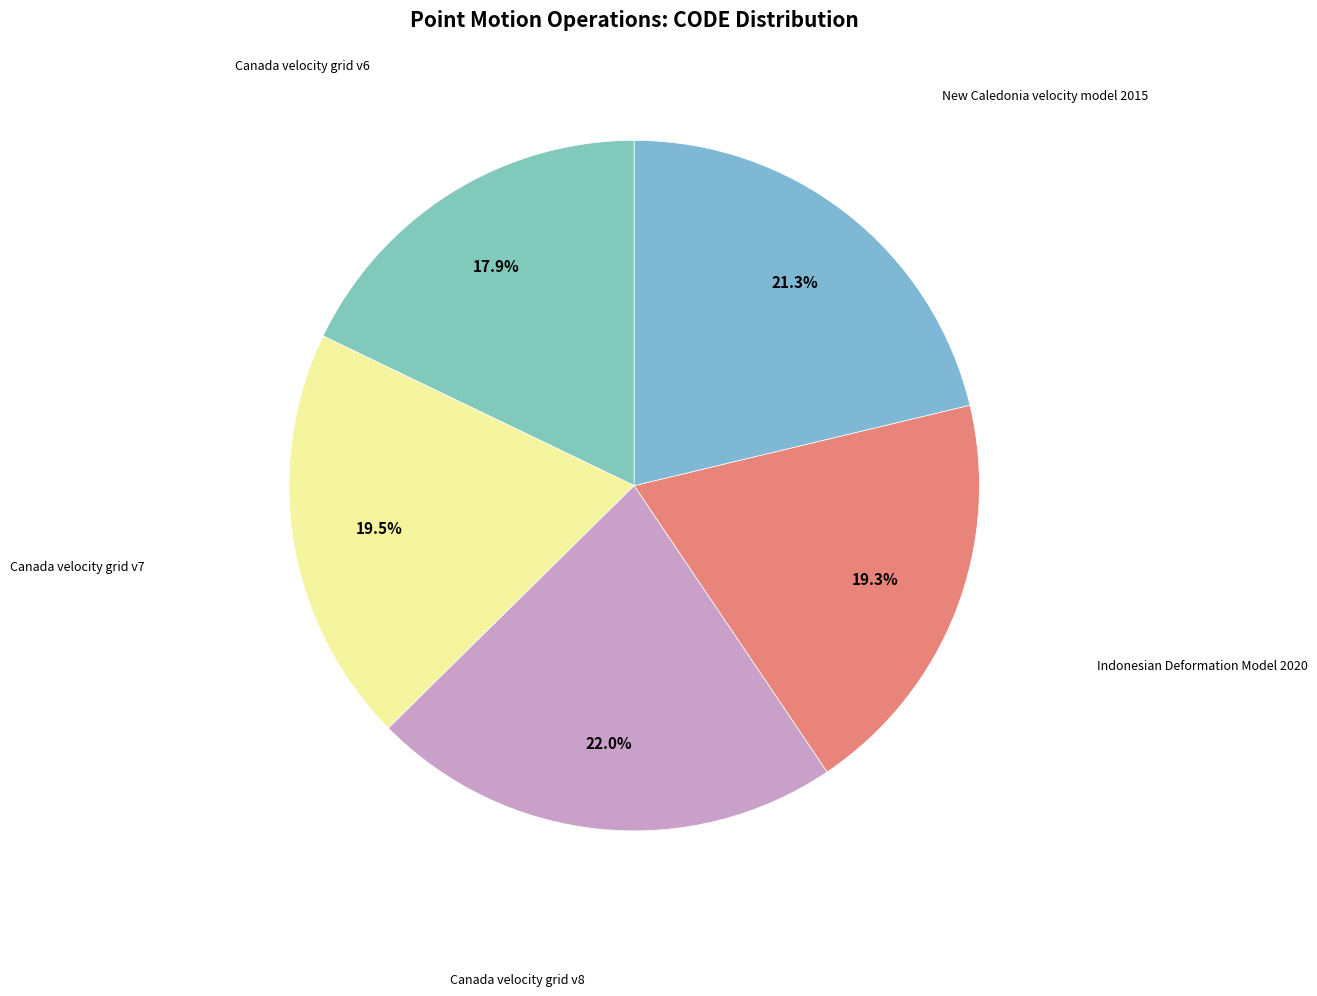

How many segments does this pie chart have?

5